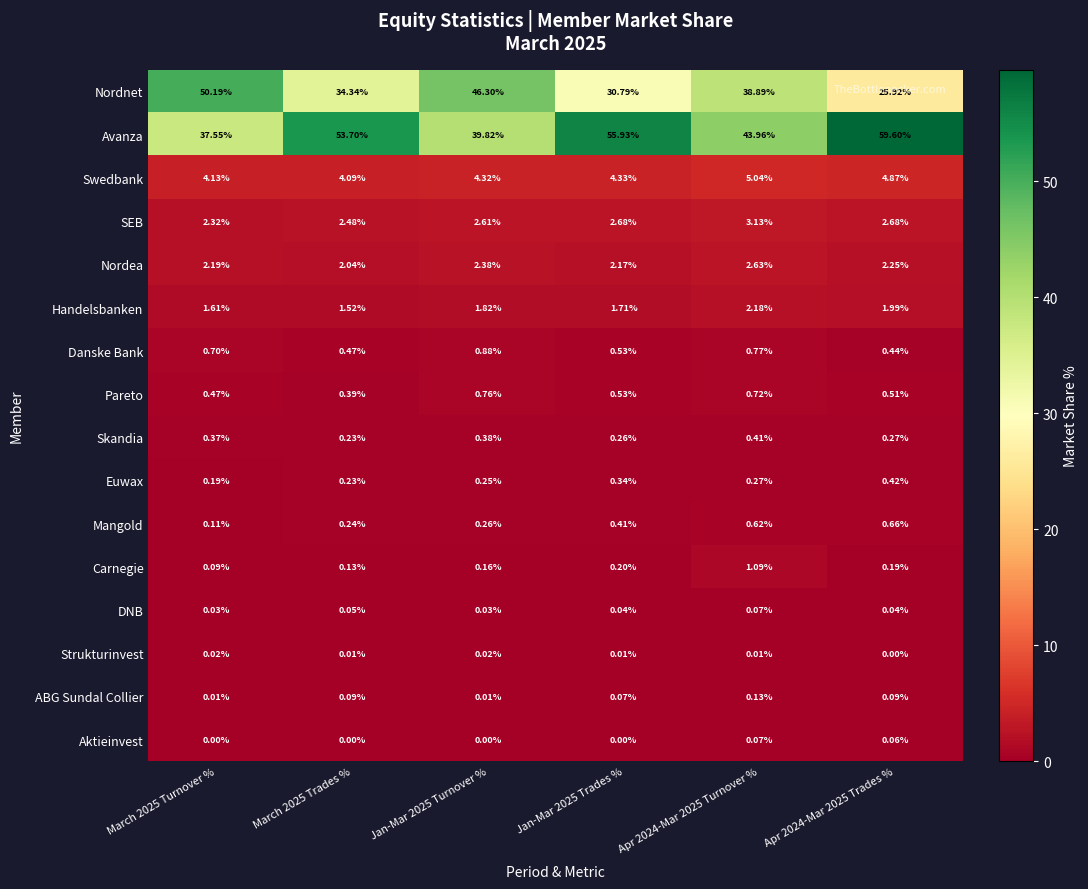

At Apr 2024-Mar 2025 Trades %, list the series in order from smallest to largest.

Strukturinvest, DNB, Aktieinvest, ABG Sundal Collier, Carnegie, Skandia, Euwax, Danske Bank, Pareto, Mangold, Handelsbanken, Nordea, SEB, Swedbank, Nordnet, Avanza